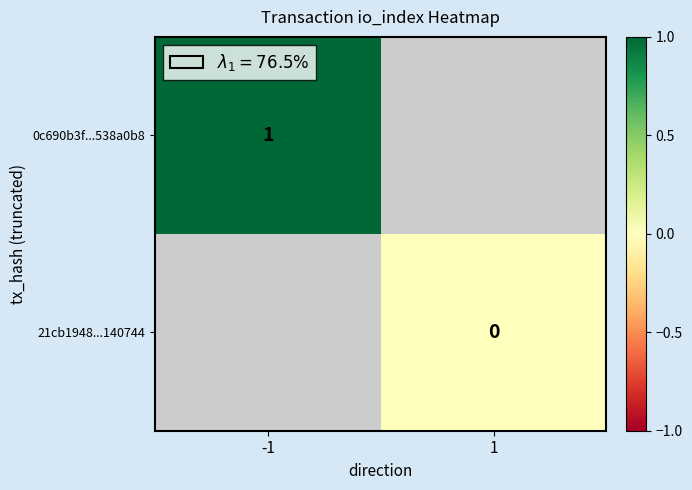

Which has a higher value, 1 or -1?

-1